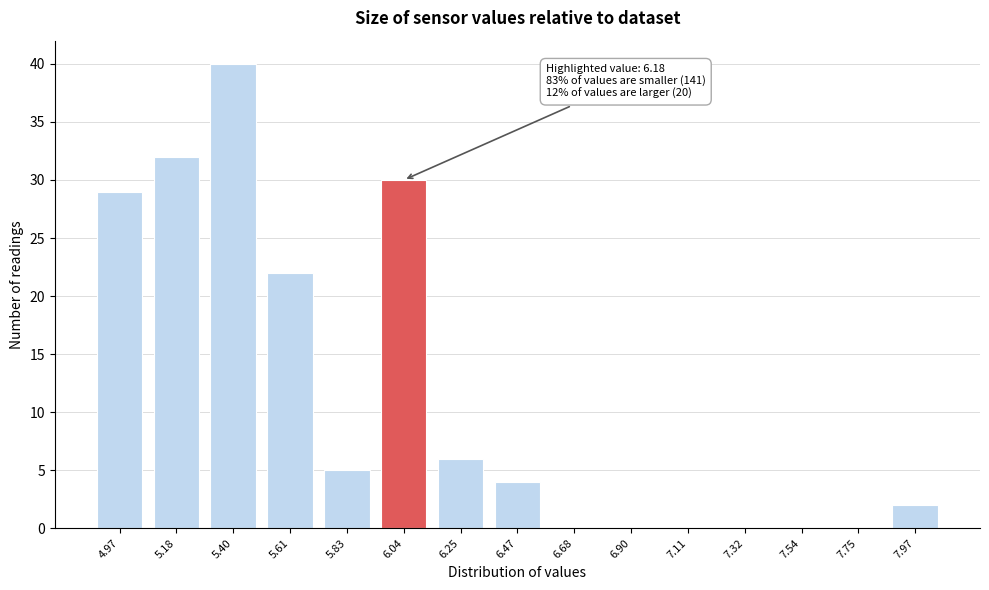

Reading left to right, transcribe all the data shown in this chart.

4.97=29	5.18=32	5.40=40	5.61=22	5.83=5	6.04=30	6.25=6	6.47=4	6.68=0	6.90=0	7.11=0	7.32=0	7.54=0	7.75=0	7.97=2